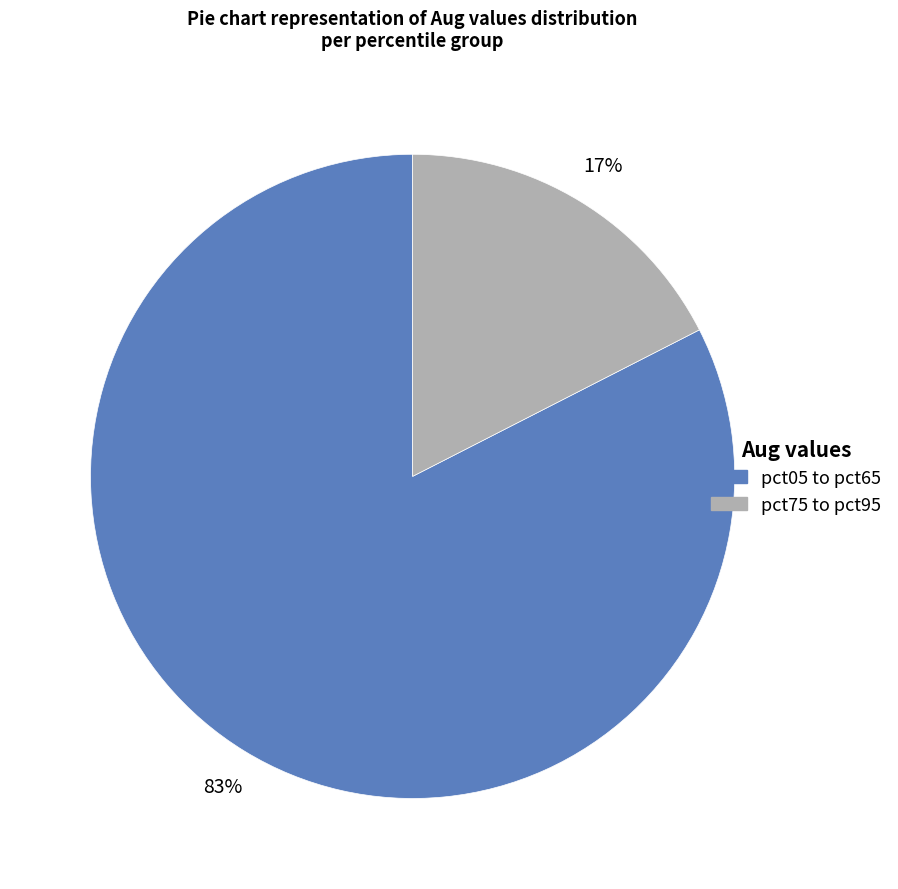

Is there a majority slice in this chart?

Yes